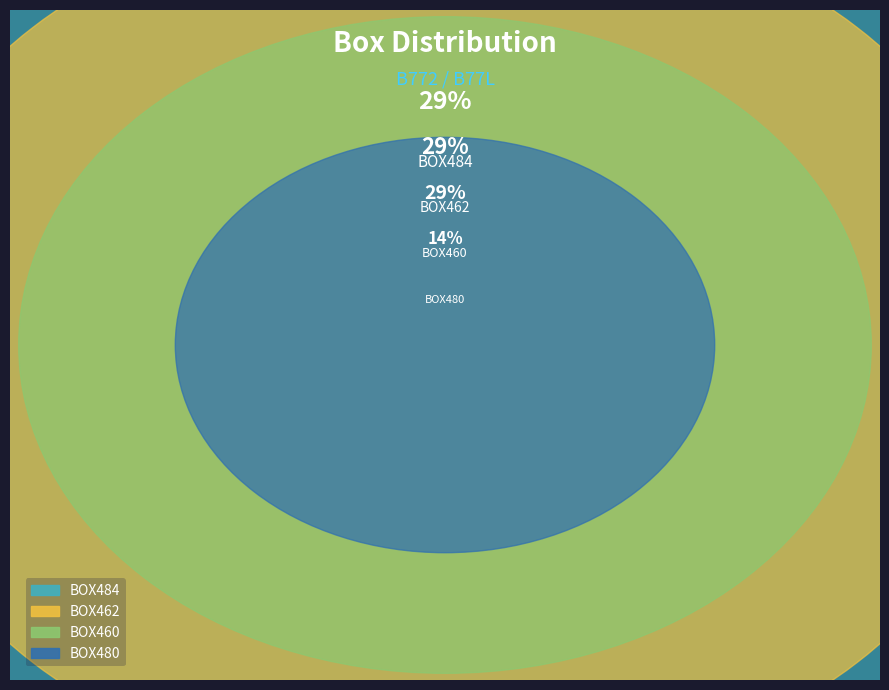

Rank the categories by value from lowest to highest.

BOX480, BOX462, BOX460, BOX484